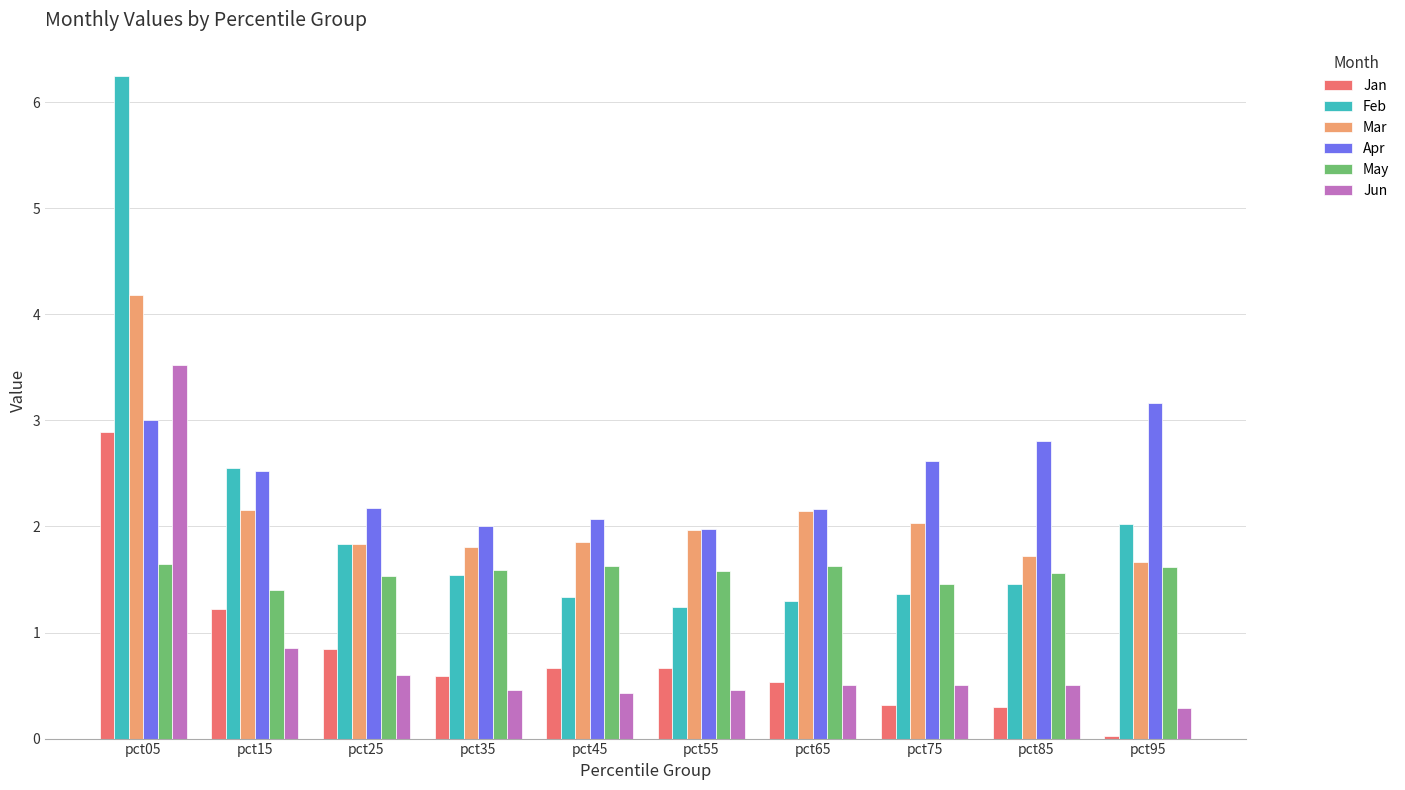

Are the bars horizontal?

No